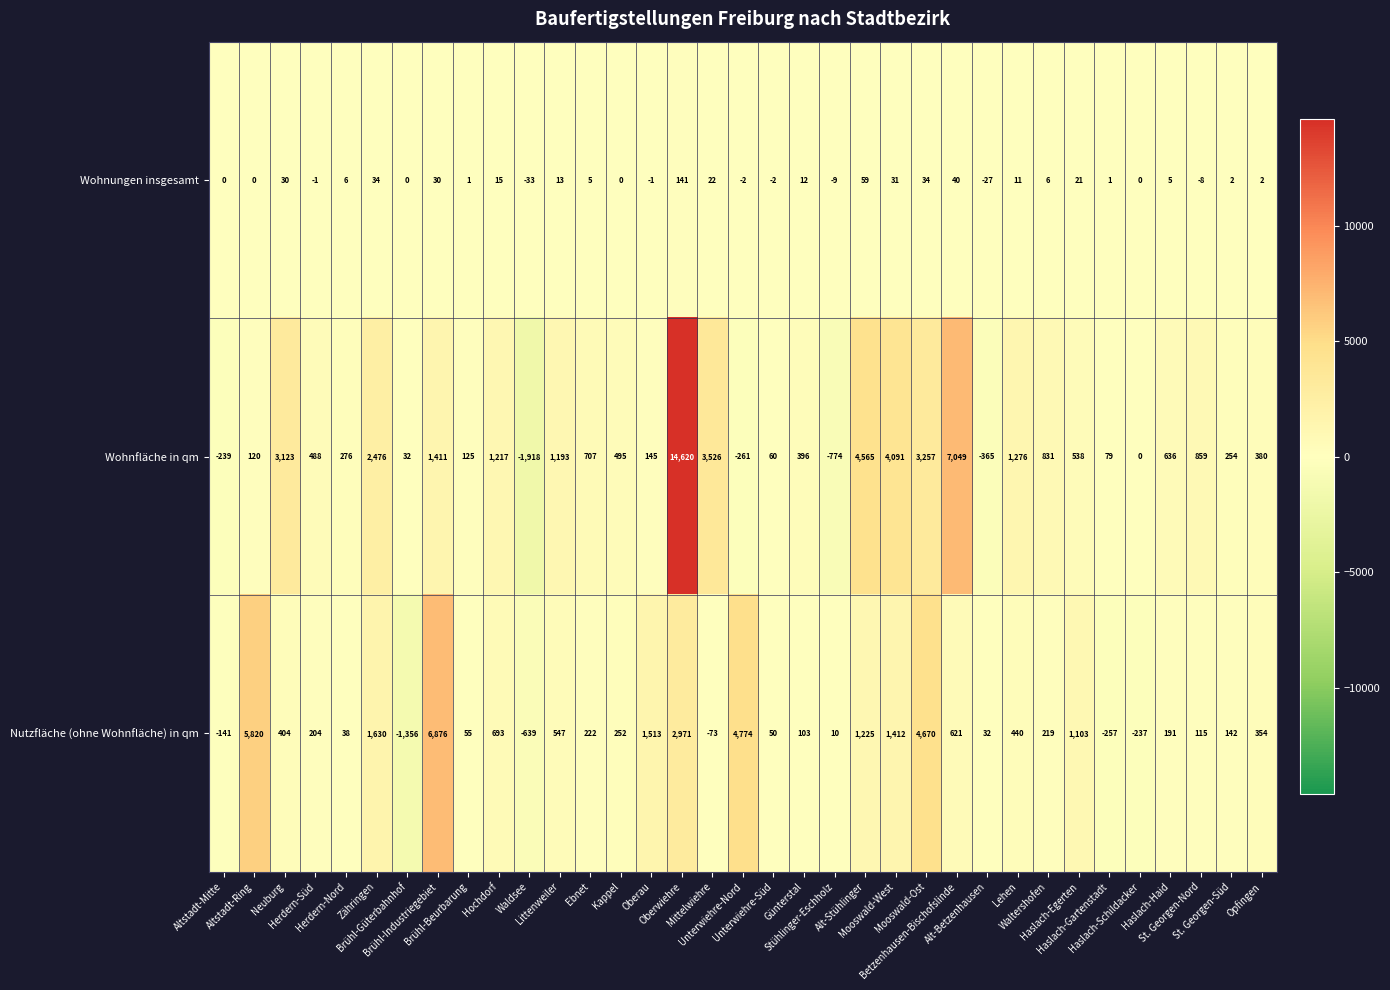

Which series has the largest range (max minus min)?

Wohnfläche in qm